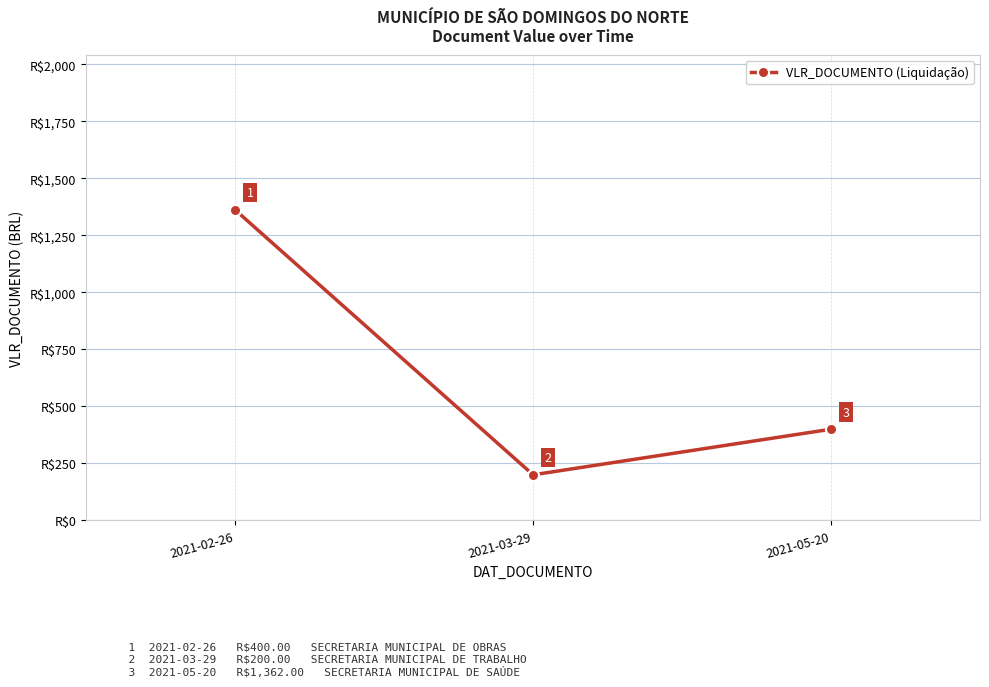

Reading right to left, extract all data points from this chart.

2021-05-20=400	2021-03-29=200	2021-02-26=1362